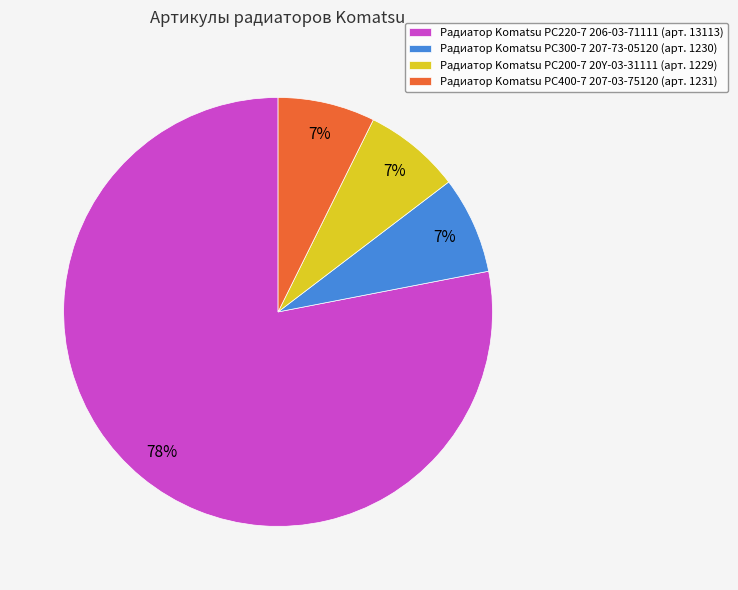

Combined, do Радиатор Komatsu PC400-7 207-03-75120 (арт. 1231) and Радиатор Komatsu PC300-7 207-73-05120 (арт. 1230) account for over 50%?

No